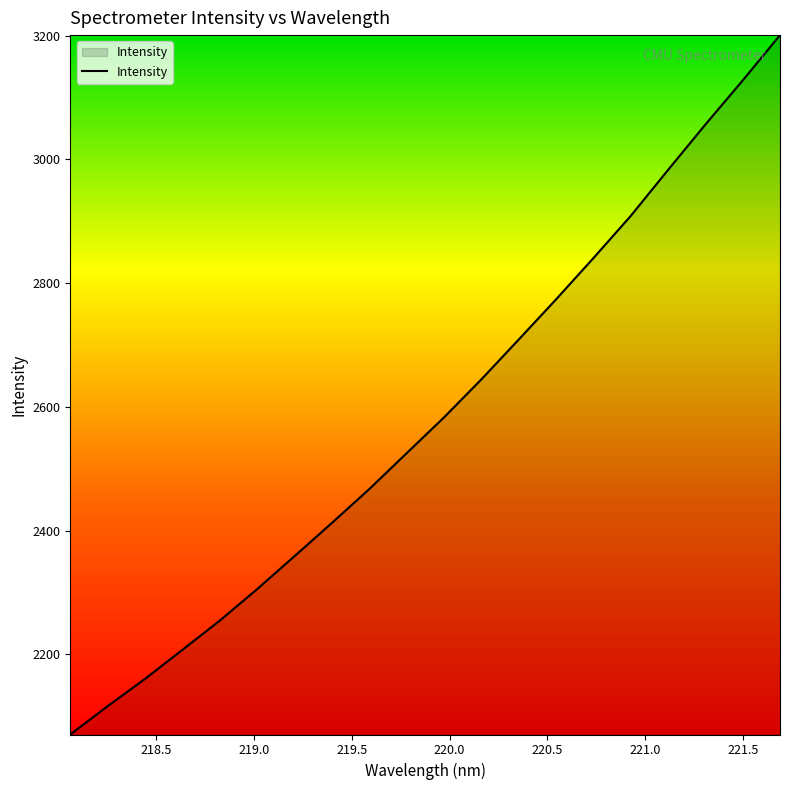

What is the minimum value shown in the chart?

2070.5